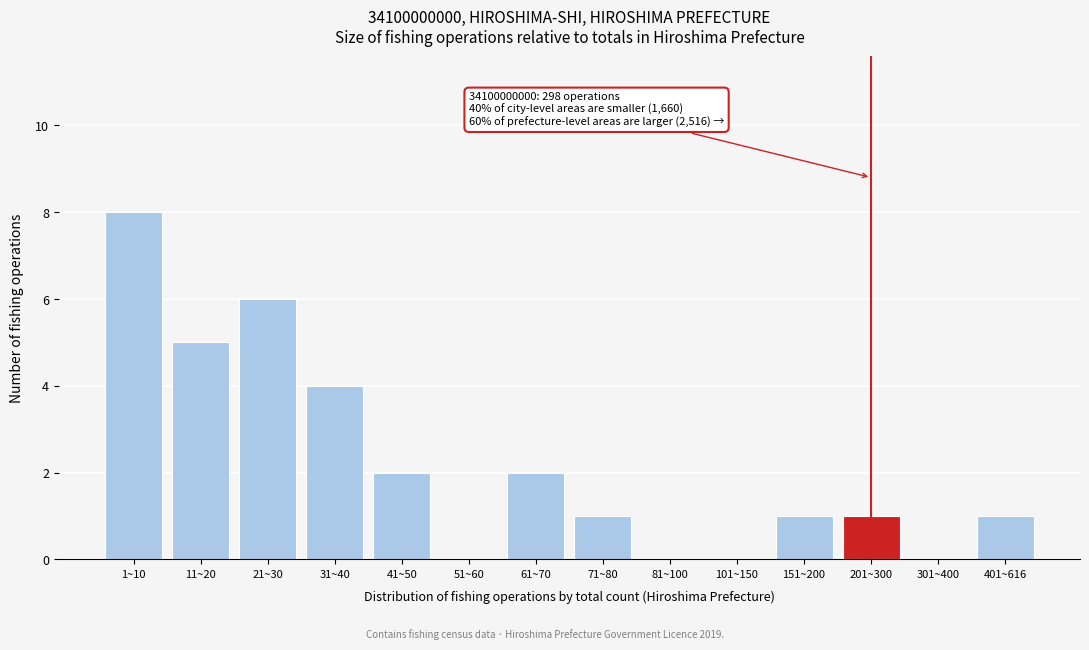

Reading right to left, list all the values displayed in this chart.

401~616=1	301~400=0	201~300=1	151~200=1	101~150=0	81~100=0	71~80=1	61~70=2	51~60=0	41~50=2	31~40=4	21~30=6	11~20=5	1~10=8